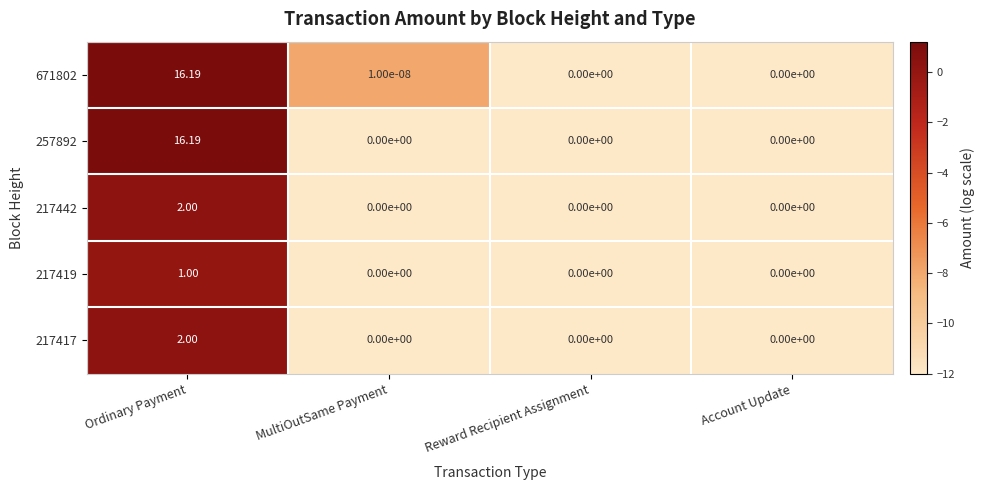

At which label does 671802 reach its peak?

Ordinary Payment